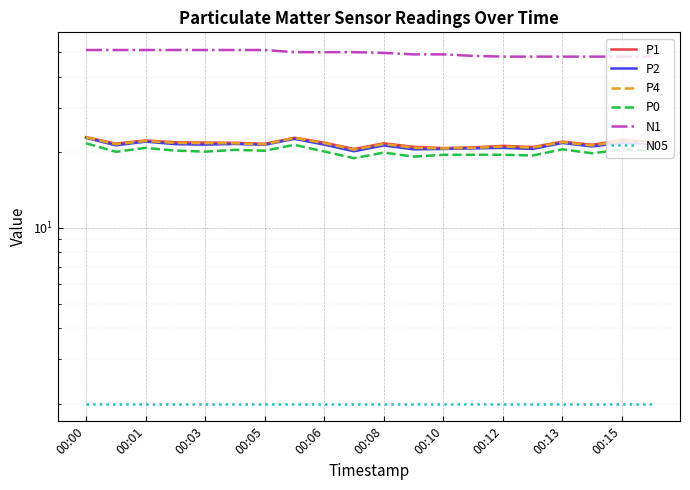

Which category has the highest value in the P1 series?

00:00